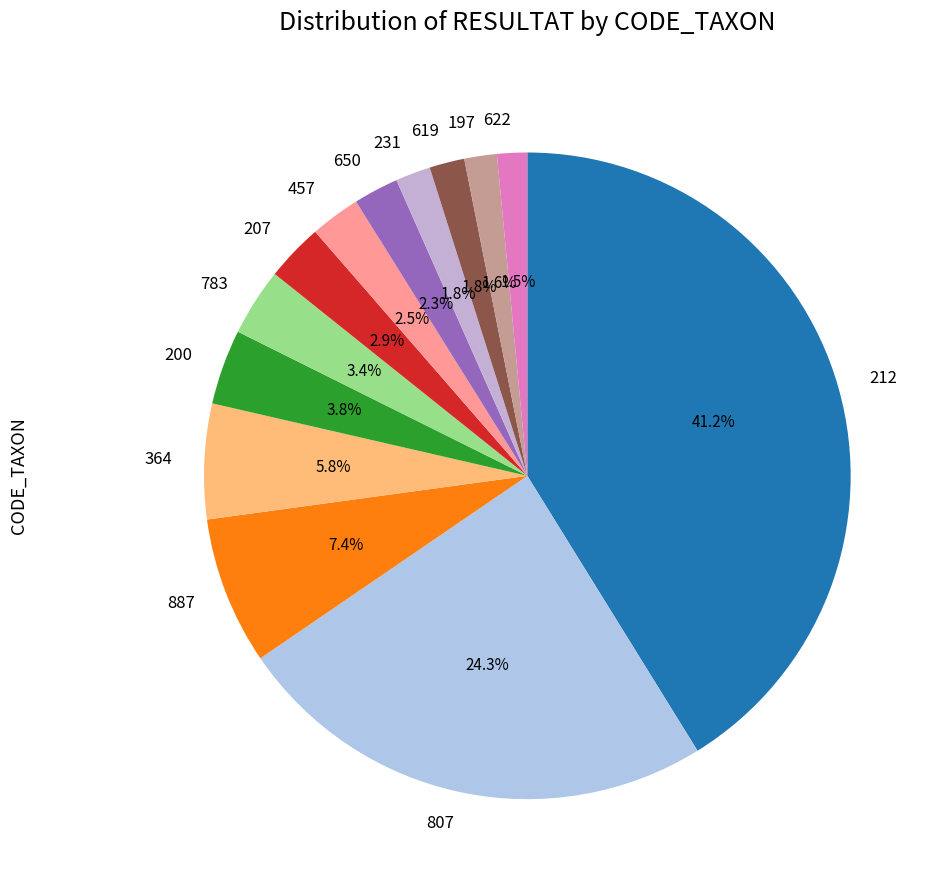

What is the largest slice in the pie chart?

212